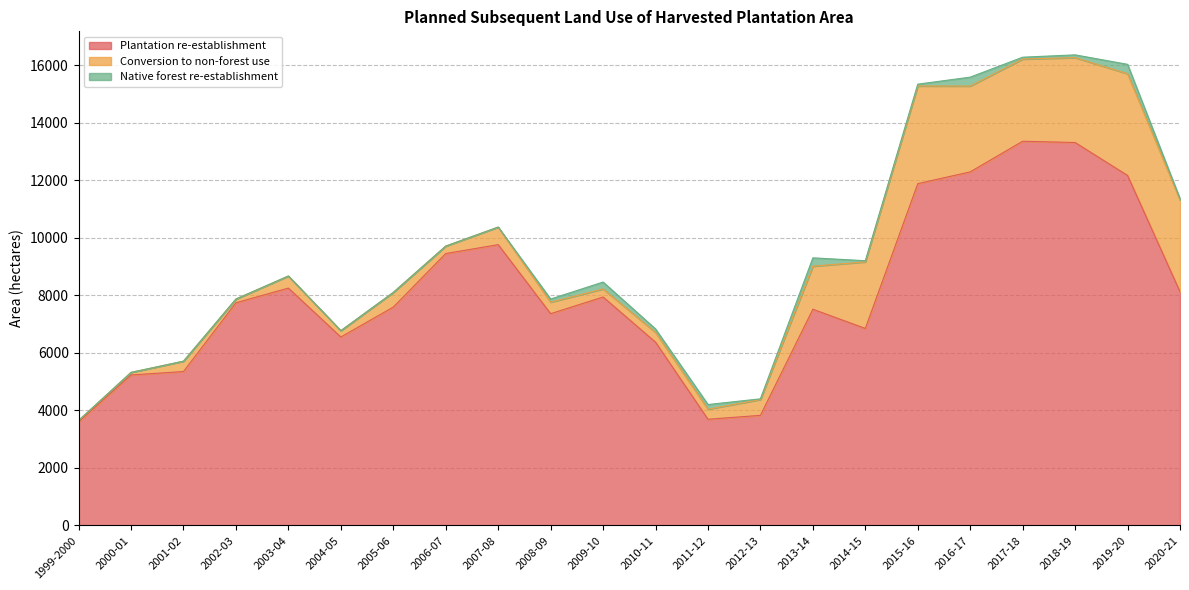

Which series changed the most between 2013-14 and 2020-21?

Conversion to non-forest use